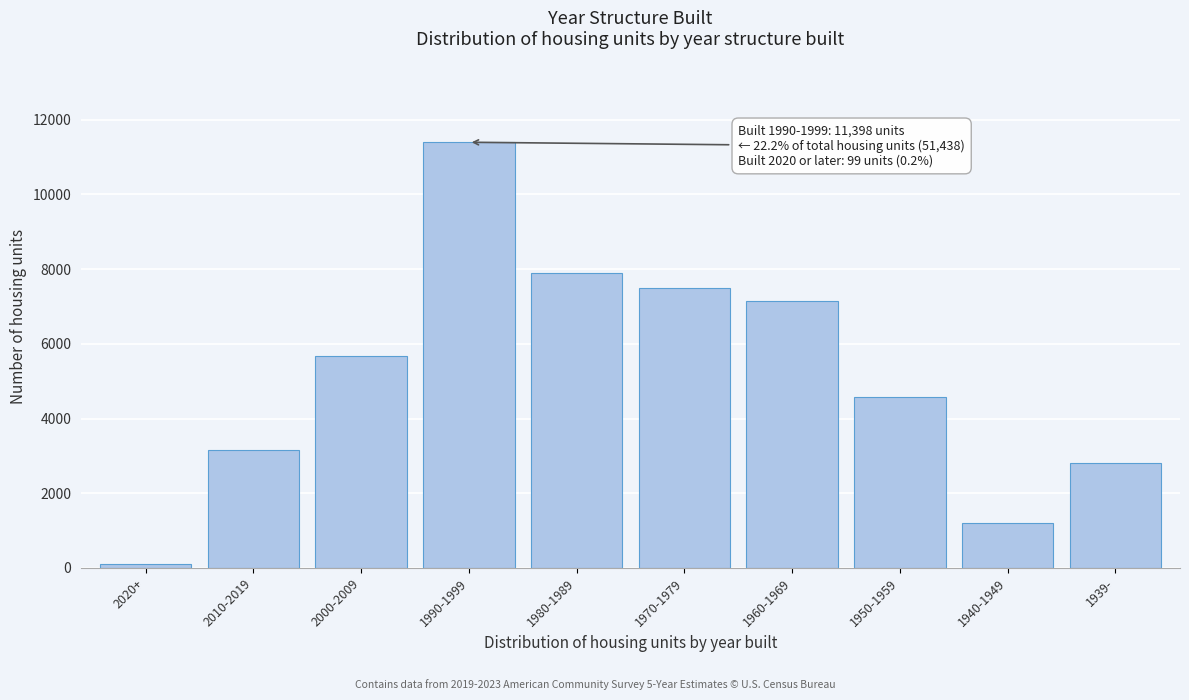

Reading left to right, list all the values displayed in this chart.

99	3145	5677	11398	7889	7500	7138	4590	1194	2808